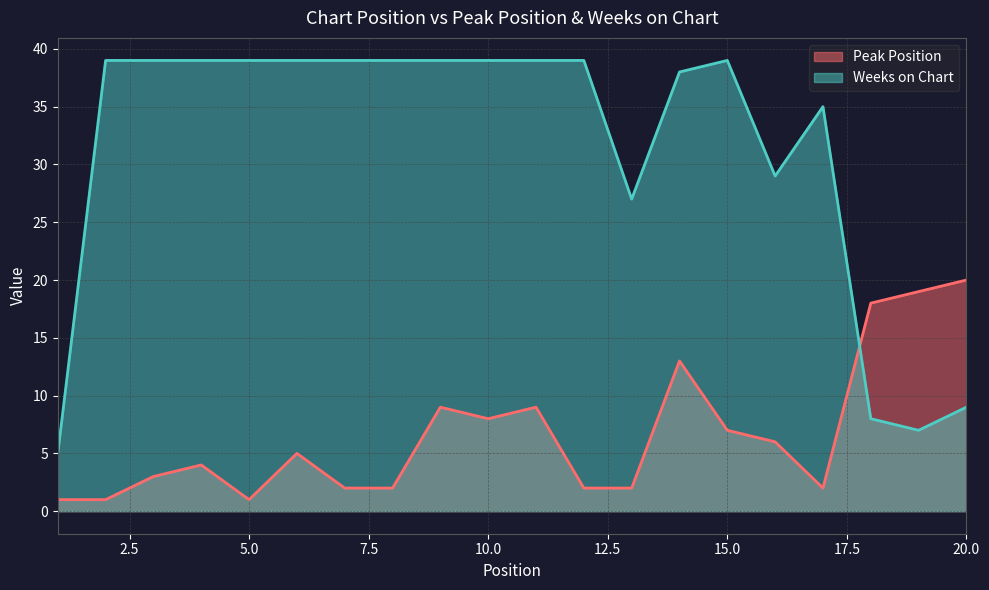

In Weeks on Chart, how many points are higher than both neighbors (excluding endpoints)?

2